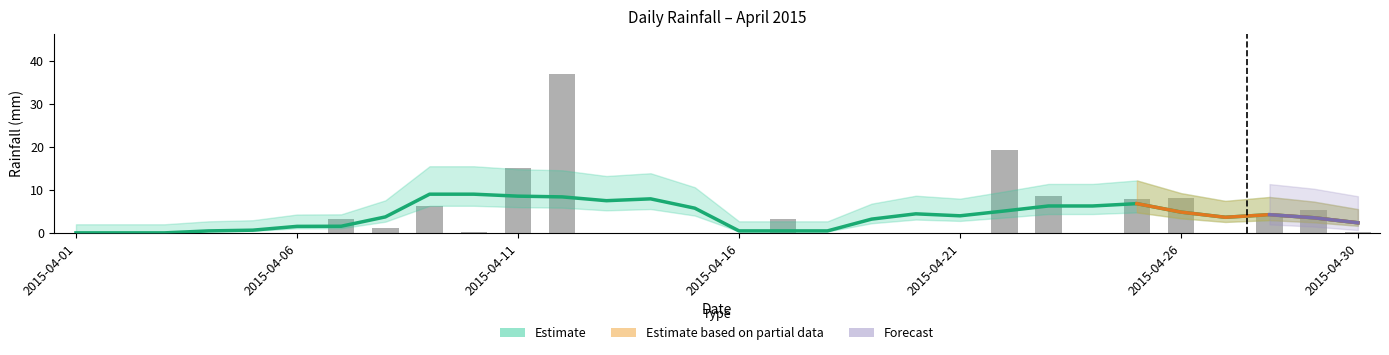

Reading left to right, transcribe all the data shown in this chart.

0.0	0.0	0.0	0.0	0.0	0.0	3.2	1.2	6.2	0.2	15.2	37.0	0.0	0.0	0.0	0.0	3.2	0.0	0.0	0.0	0.0	19.2	8.6	0.0	7.8	8.2	0.0	3.8	5.4	0.2